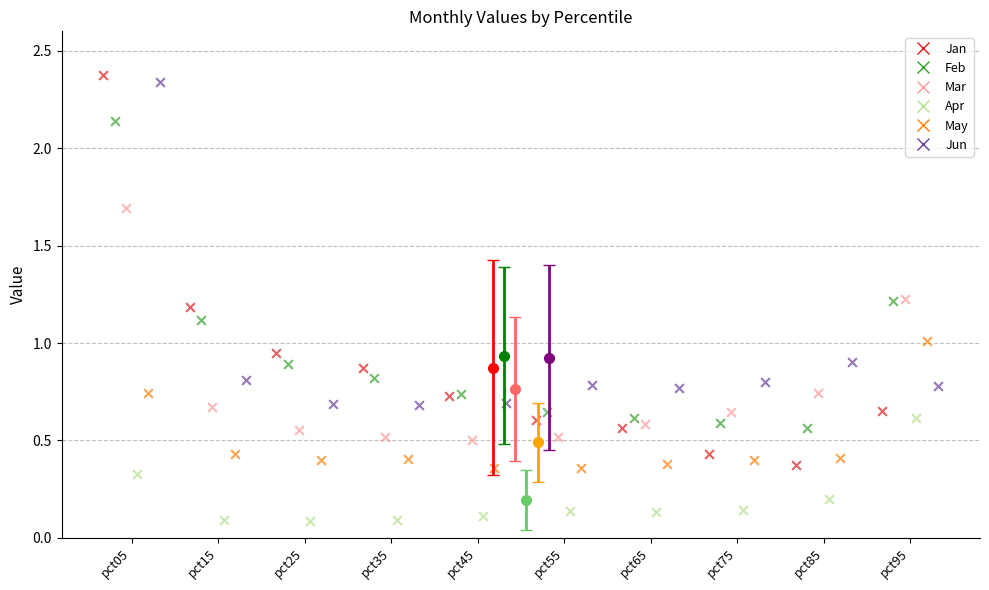

Which series reaches the minimum Y coordinate?

Apr